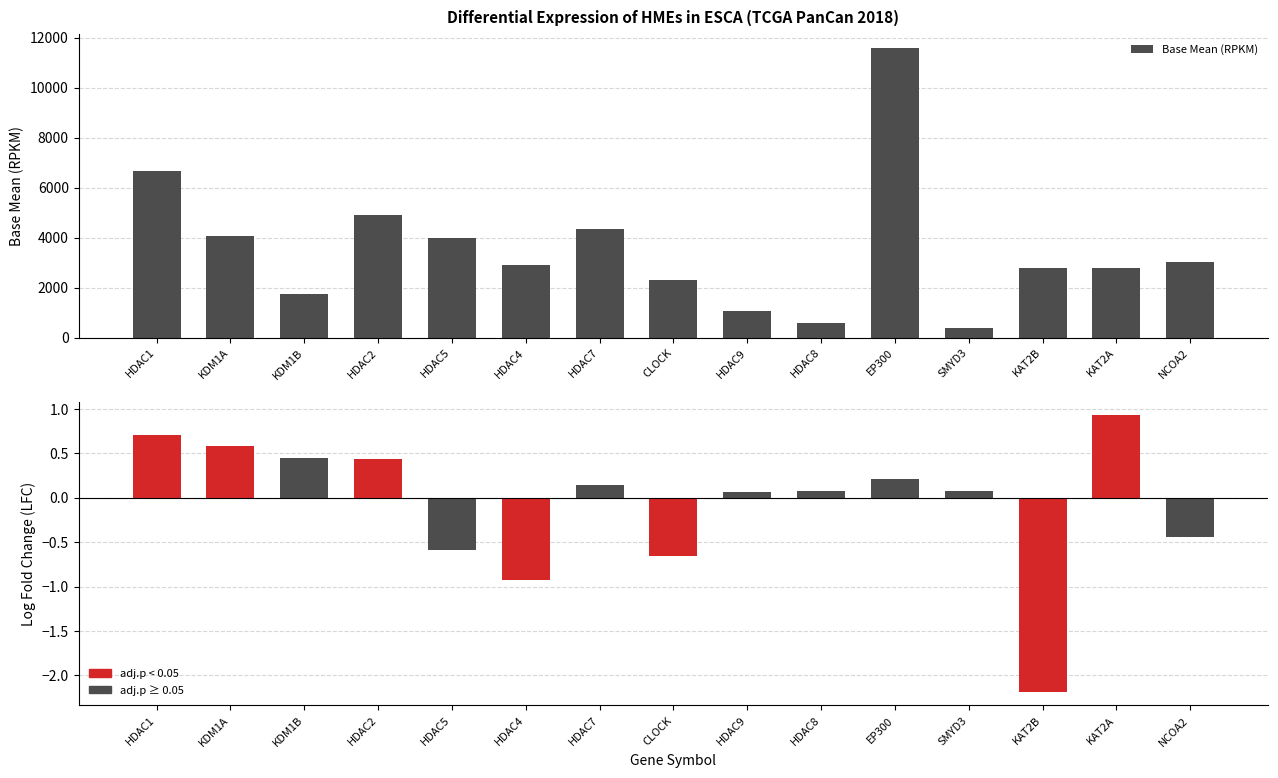

Where is the data nearest to the value 5970?

HDAC1